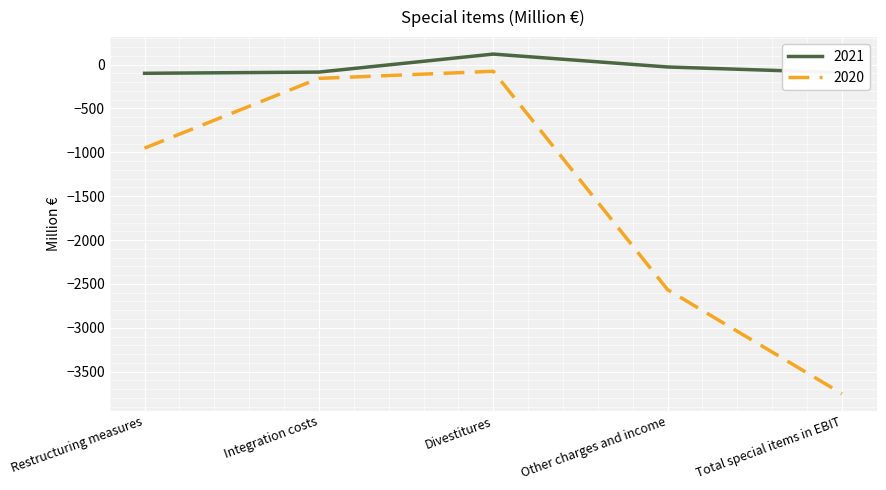

Does the chart display data point markers on the line(s)?

No